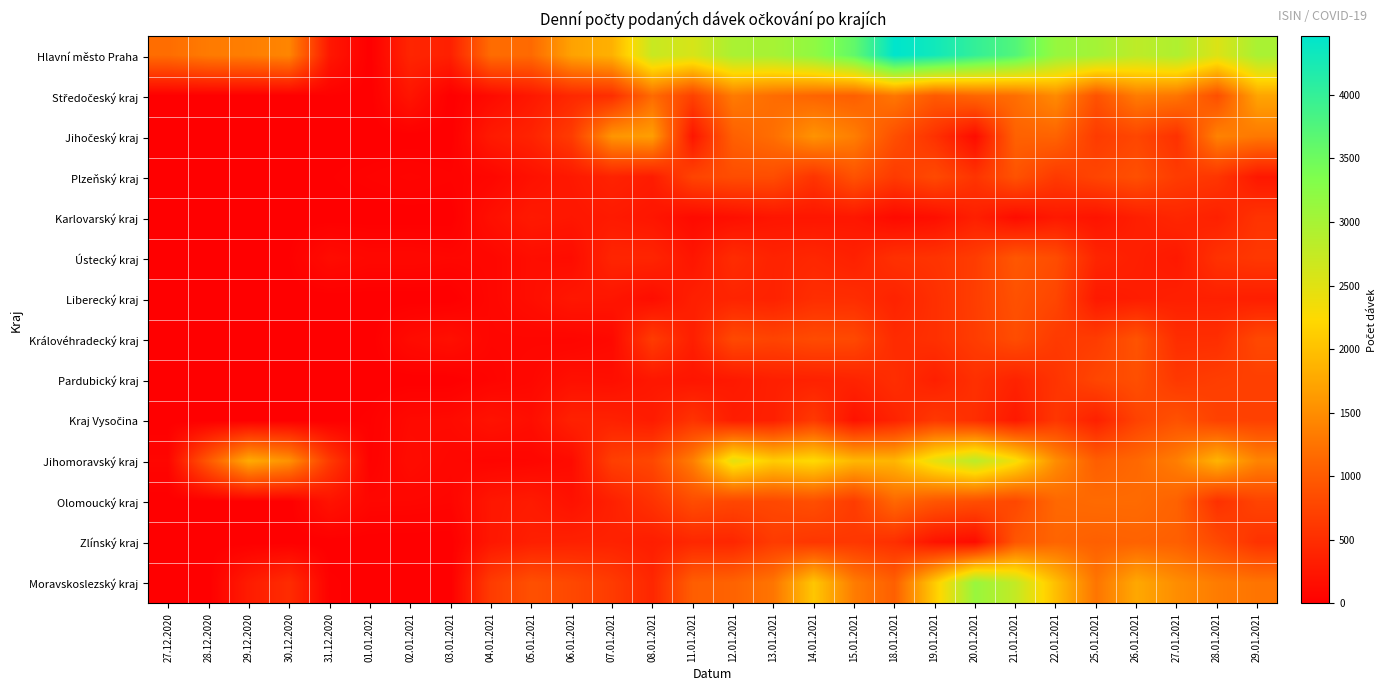

Rank the series at 03.01.2021 from highest to lowest value.

Hlavní město Praha, Královéhradecký kraj, Kraj Vysočina, Jihomoravský kraj, Ústecký kraj, Olomoucký kraj, Plzeňský kraj, Středočeský kraj, Jihočeský kraj, Karlovarský kraj, Liberecký kraj, Pardubický kraj, Zlínský kraj, Moravskoslezský kraj